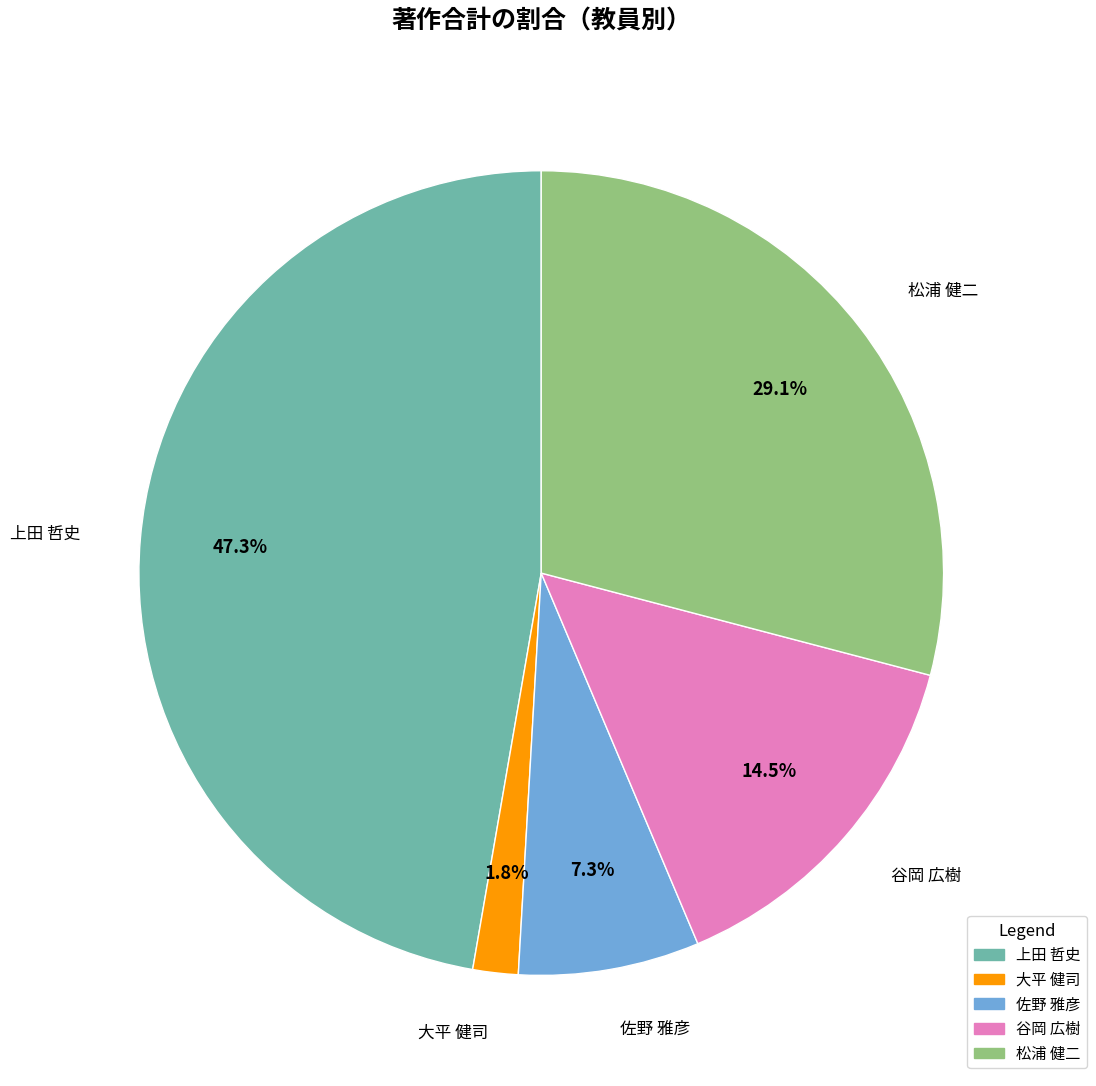

Is there a majority slice in this chart?

No